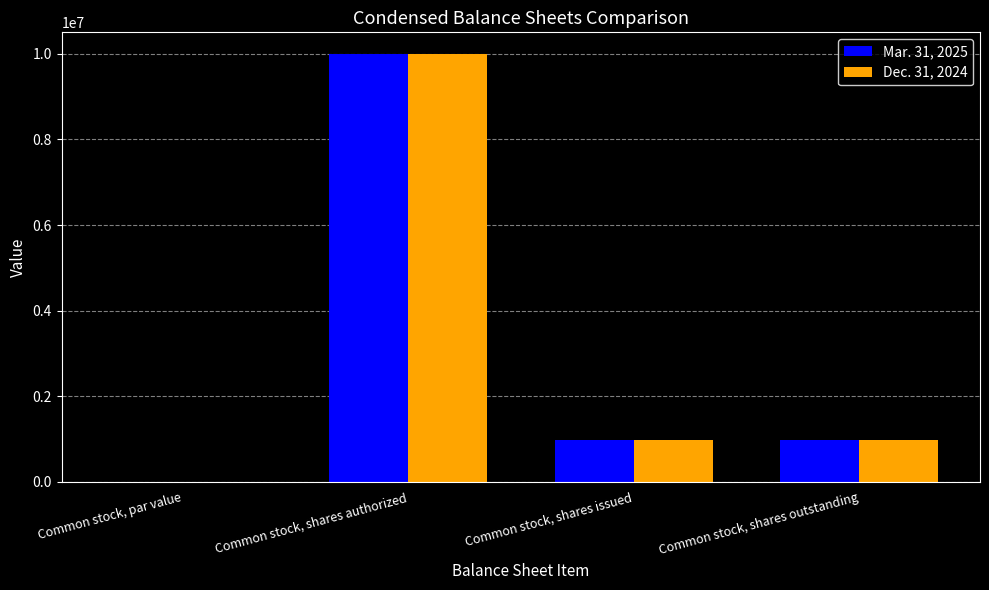

Which category has the highest value in the Mar. 31, 2025 series?

Common stock, shares authorized